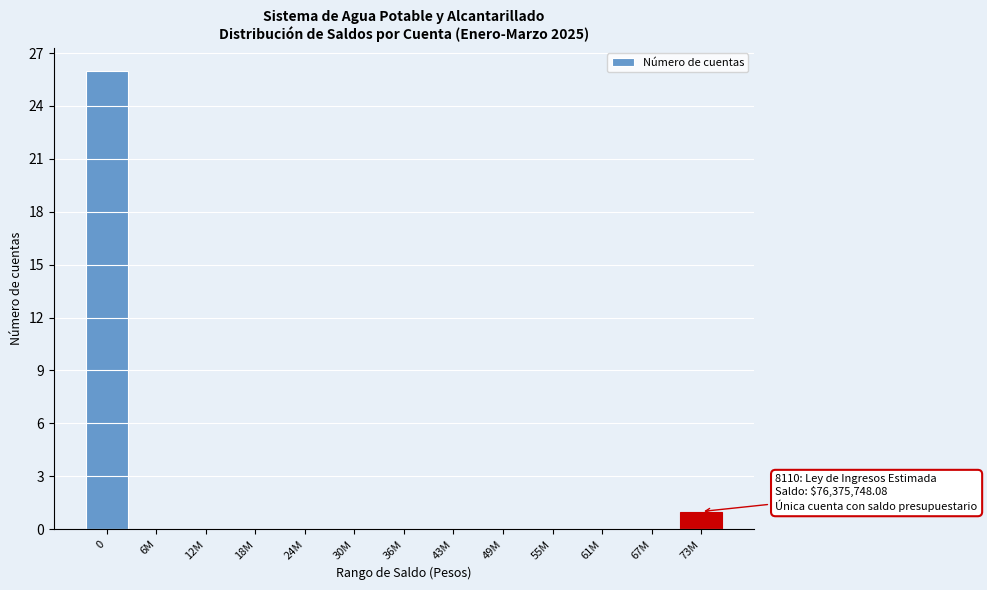

Reading left to right, list all the values displayed in this chart.

0=26	6M=0	12M=0	18M=0	24M=0	30M=0	36M=0	43M=0	49M=0	55M=0	61M=0	67M=0	73M=1